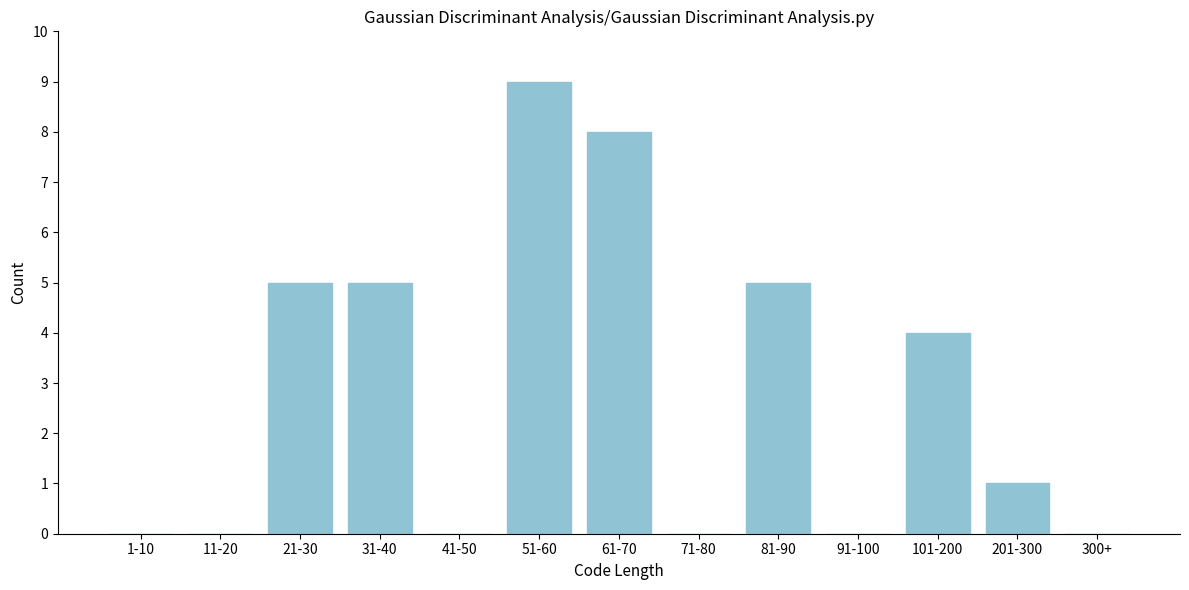

Reading right to left, what are all the values shown in this chart?

300+=0	201-300=1	101-200=4	91-100=0	81-90=5	71-80=0	61-70=8	51-60=9	41-50=0	31-40=5	21-30=5	11-20=0	1-10=0